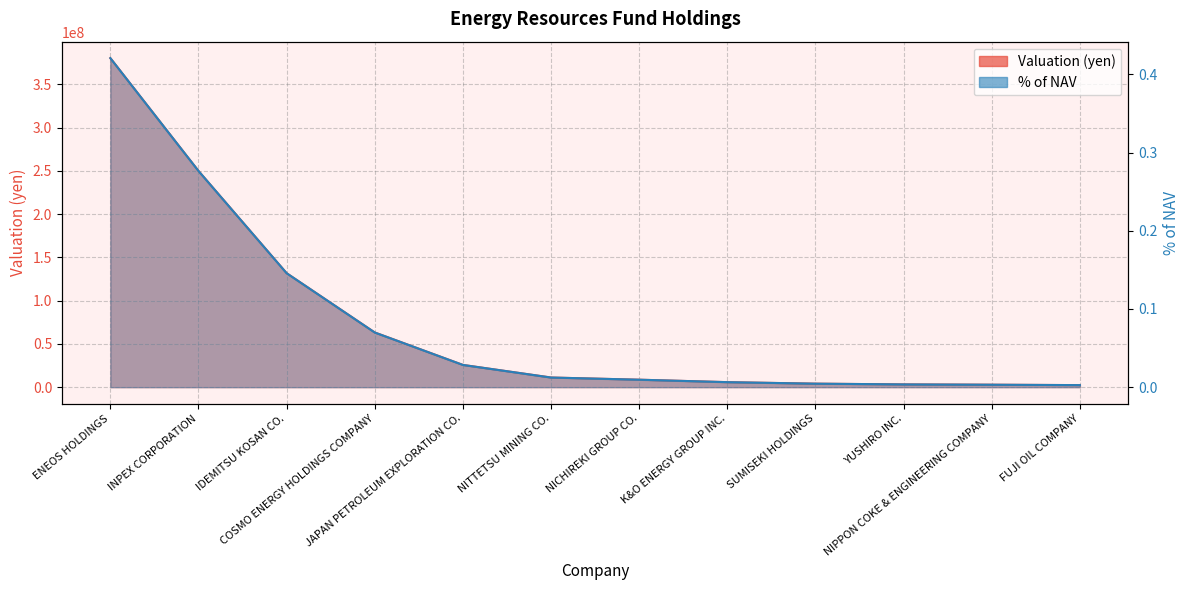

Where does the Valuation (yen) series first go above 11160000?

ENEOS HOLDINGS